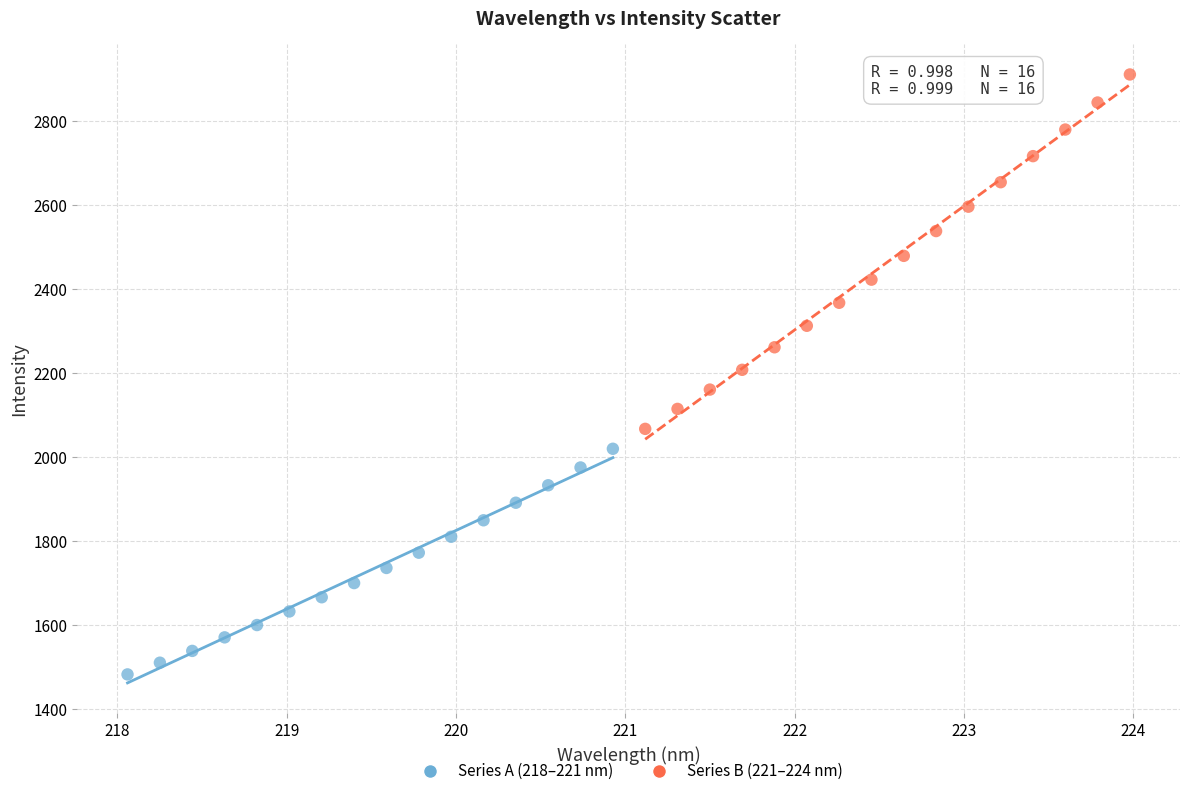

Which series reaches the minimum Y coordinate?

Series A (218–221 nm)